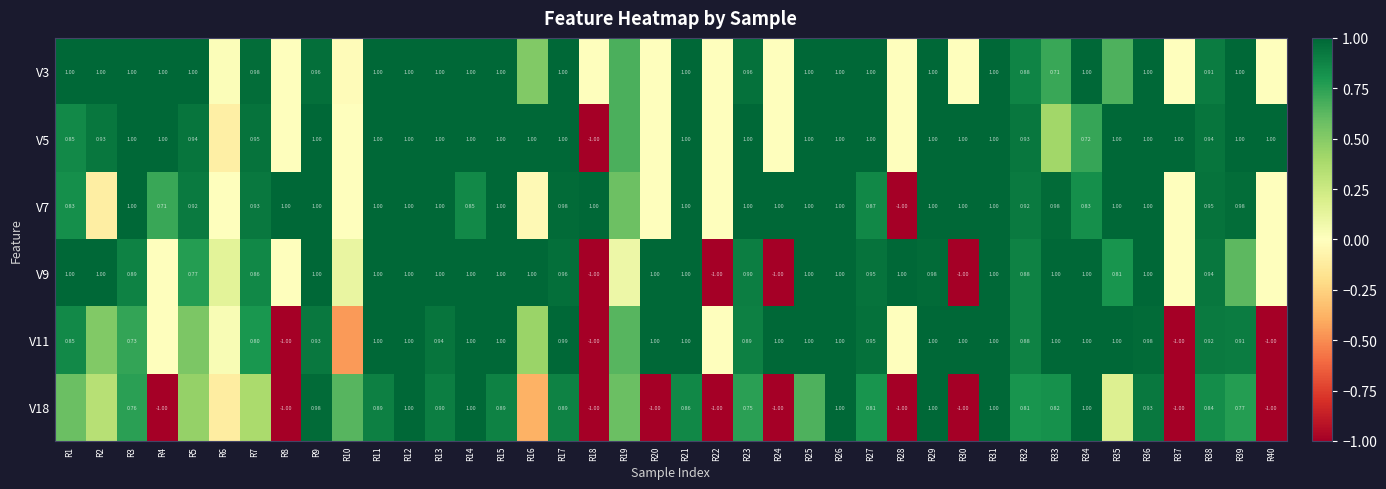

Which series has the largest range (max minus min)?

V5